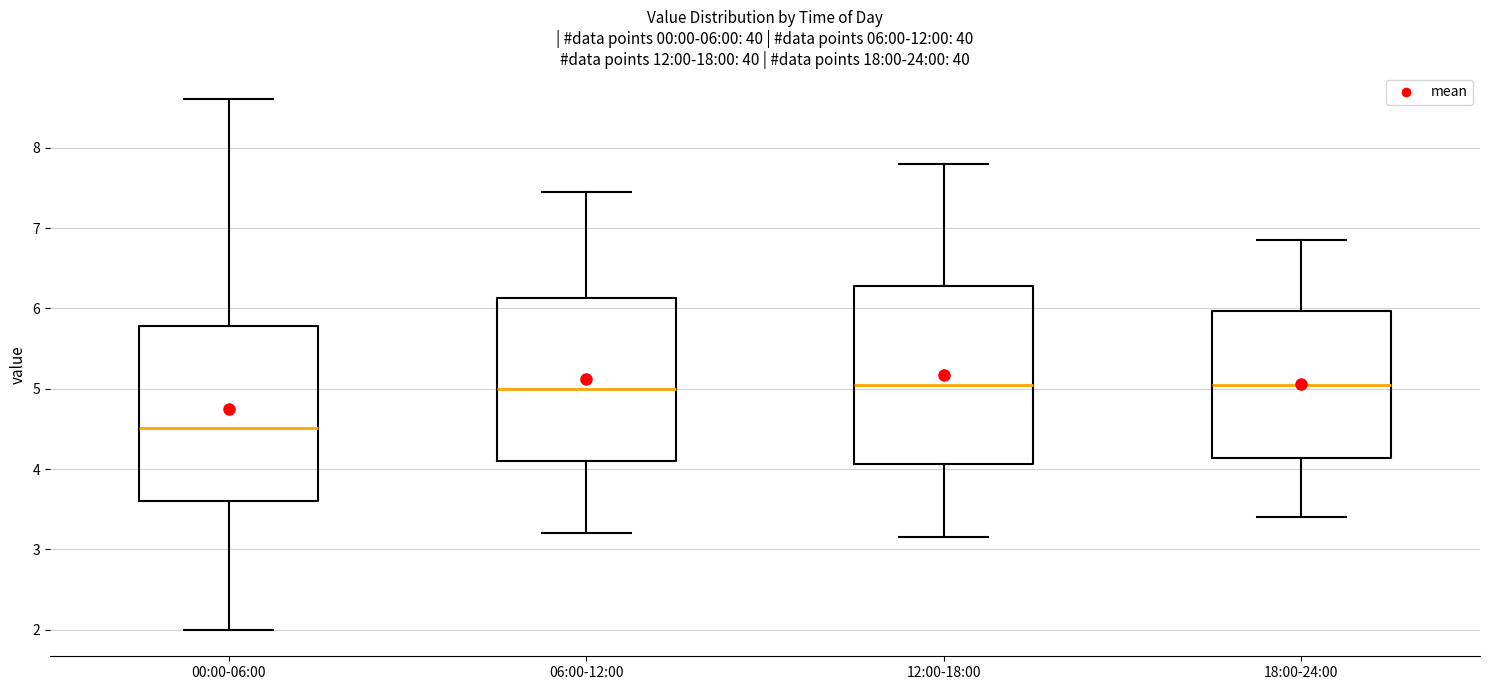

Which box has the lowest median line?

00:00-06:00